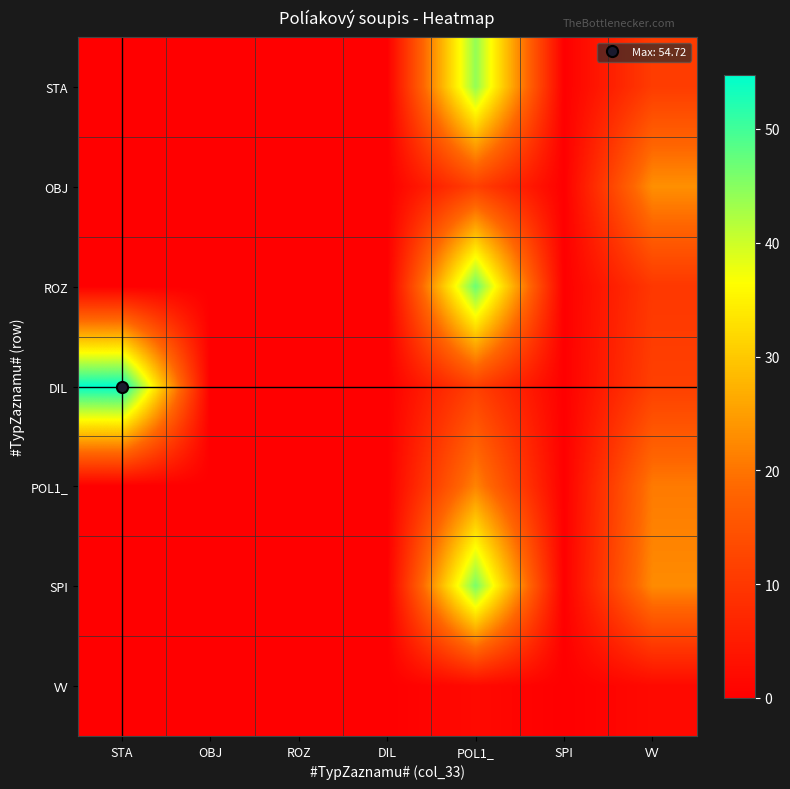

Which series has the widest spread of values?

DIL